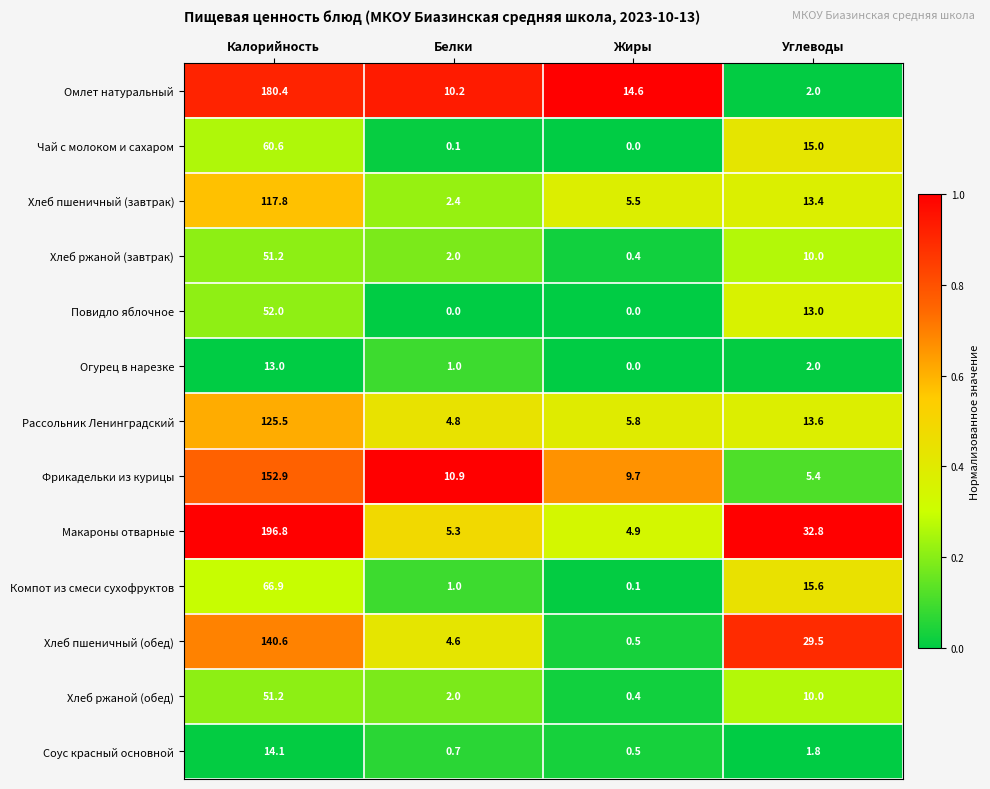

Count the Повидло яблочное values in the range 0 to 52.

4